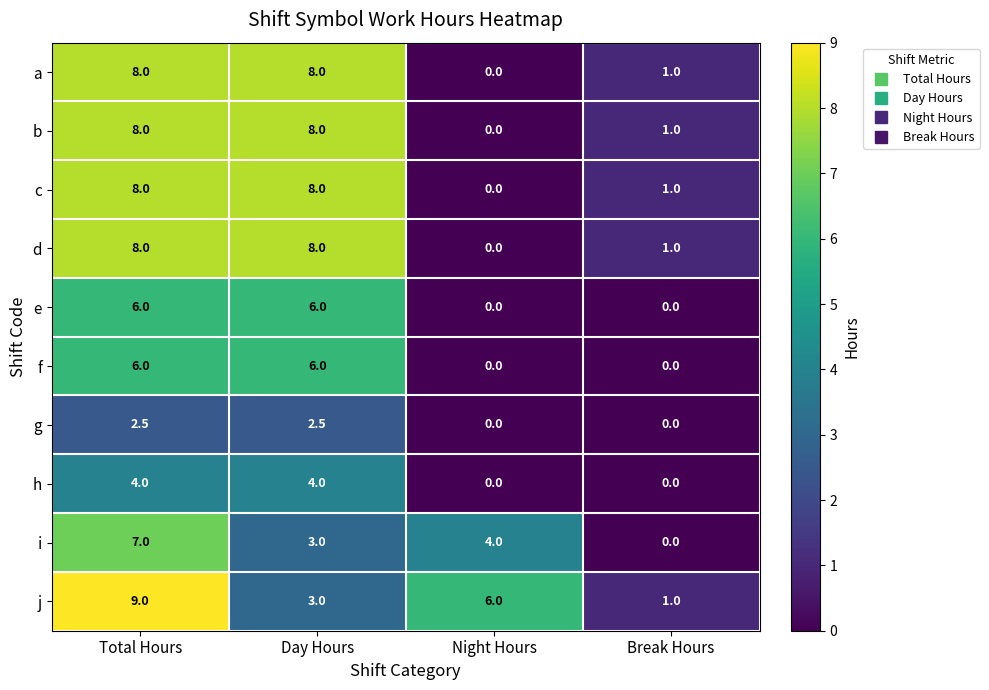

What is the sum of all b values?

17.0